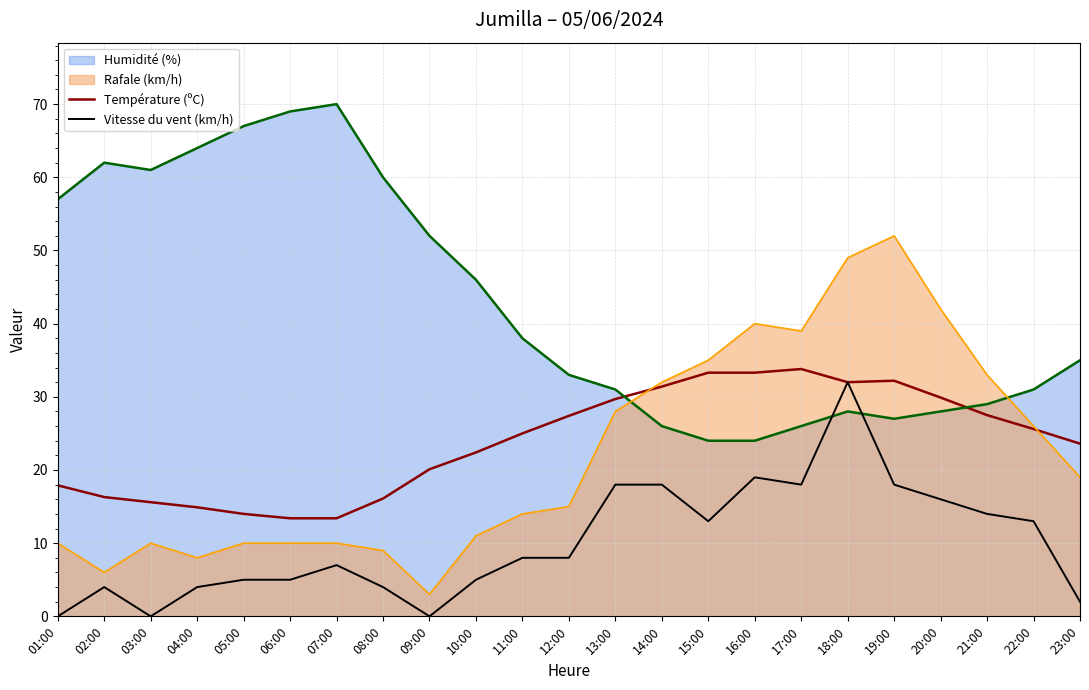

How many data points in Vitesse du vent (km/h) are less than 8?

11